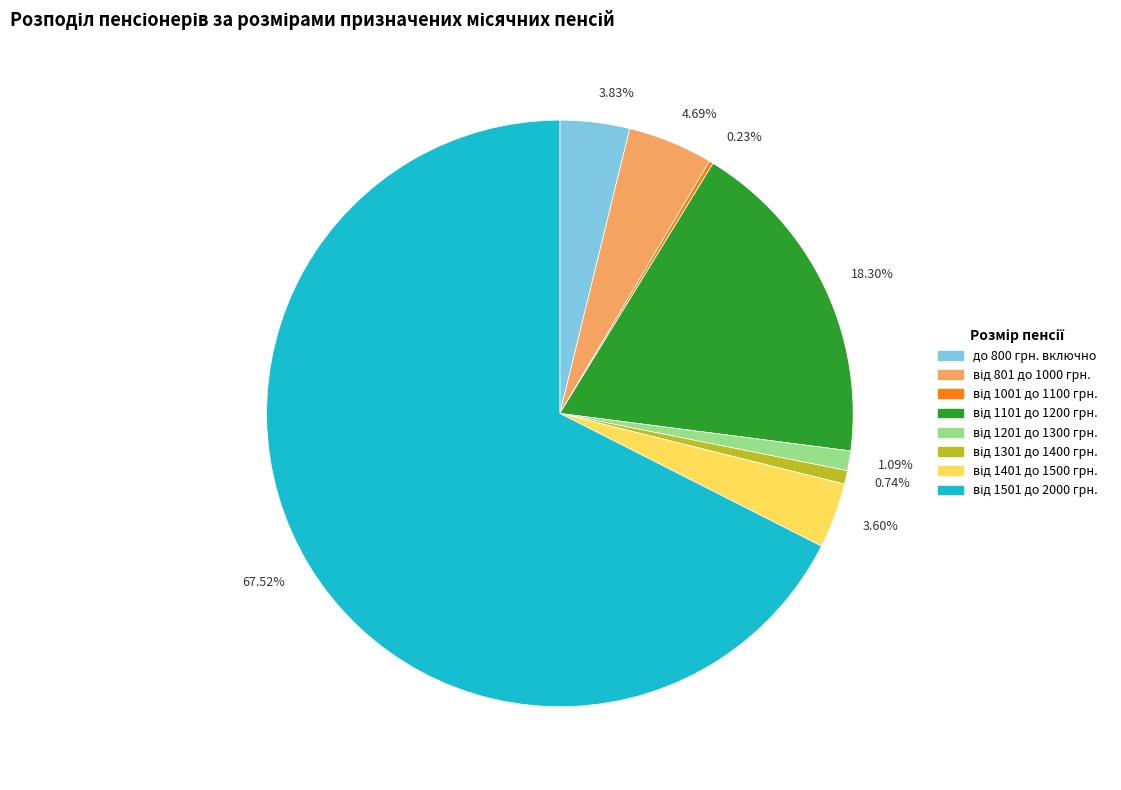

Which has a higher value, 0.74% or 3.83%?

3.83%